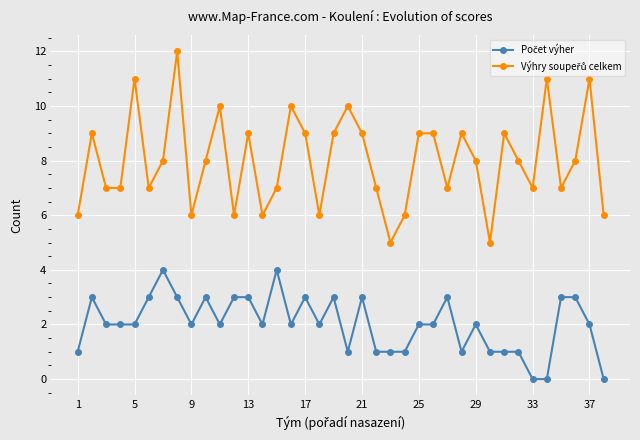

True or false: Počet výher and Výhry soupeřů celkem intersect in this chart.

False